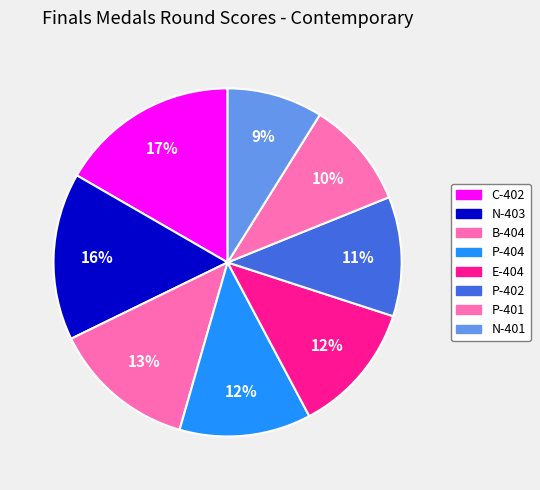

Does B-404 represent more than half of the total?

No